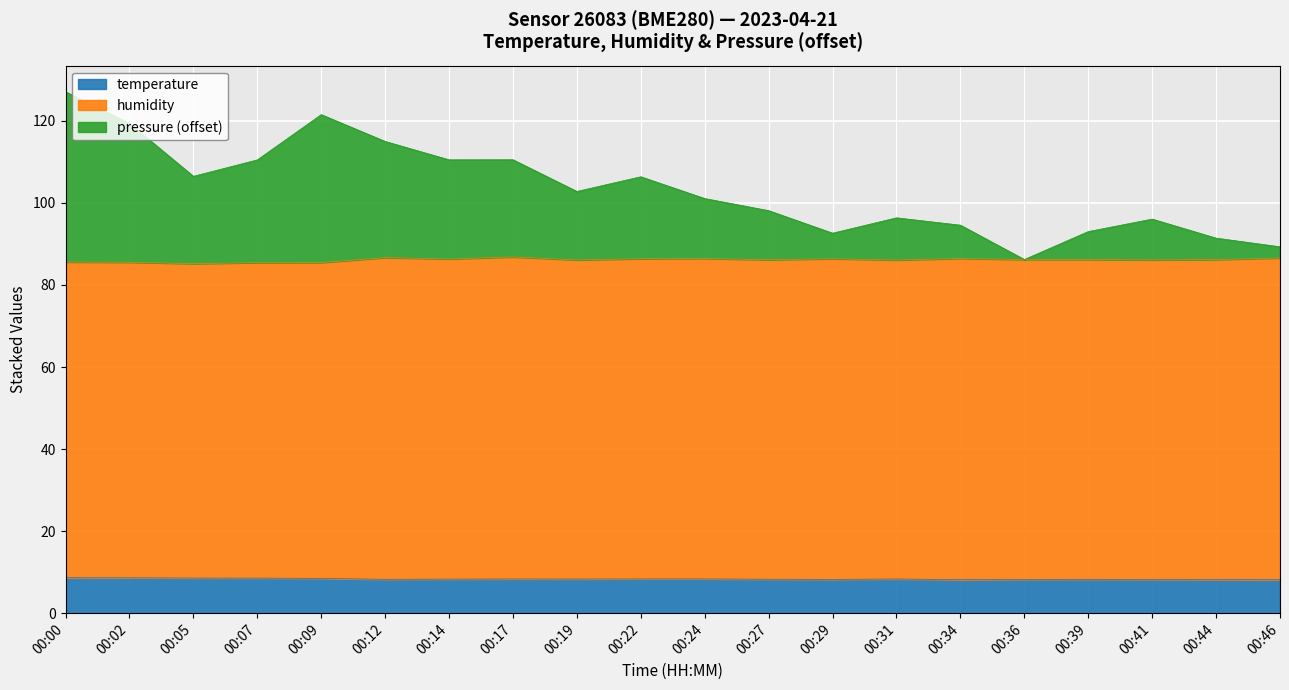

The value of temperature at 00:02 is 8.6. True or false?

True